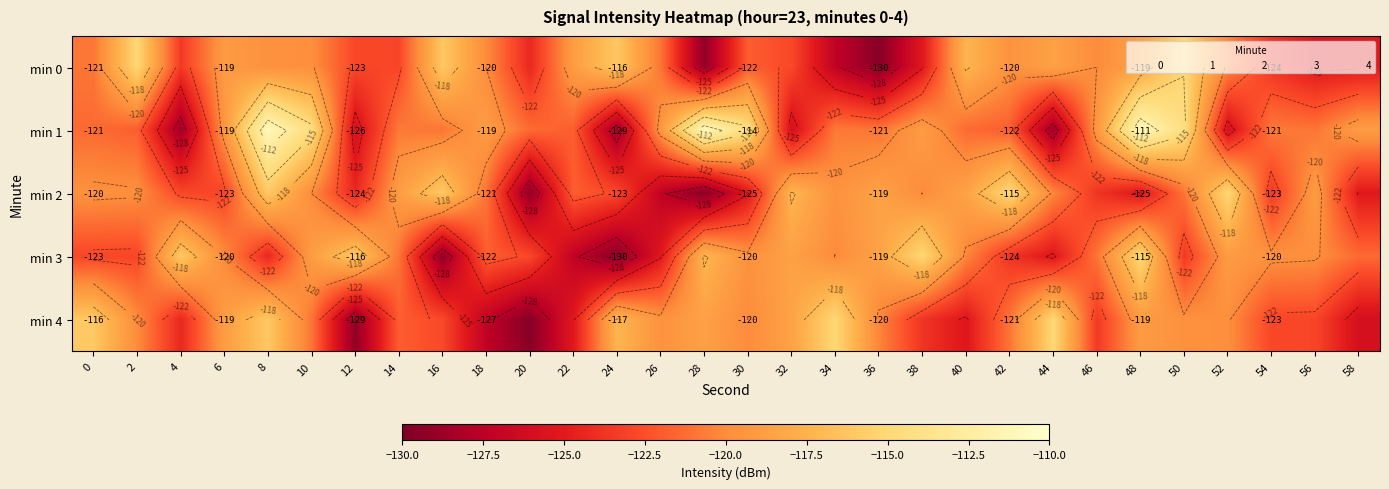

At how many categories does at least one series exceed -120?

29